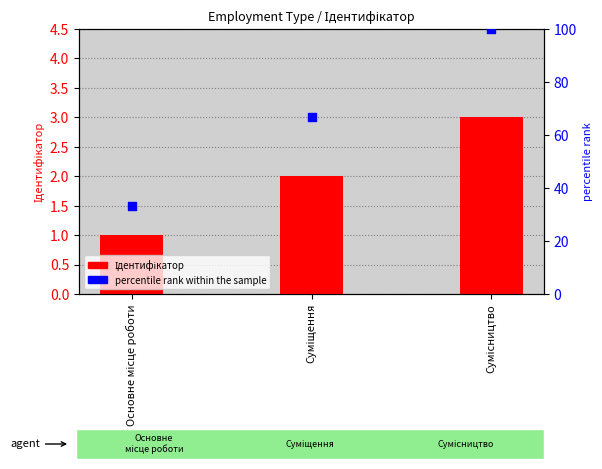

At which category is the sum across all series the highest?

Сумісництво